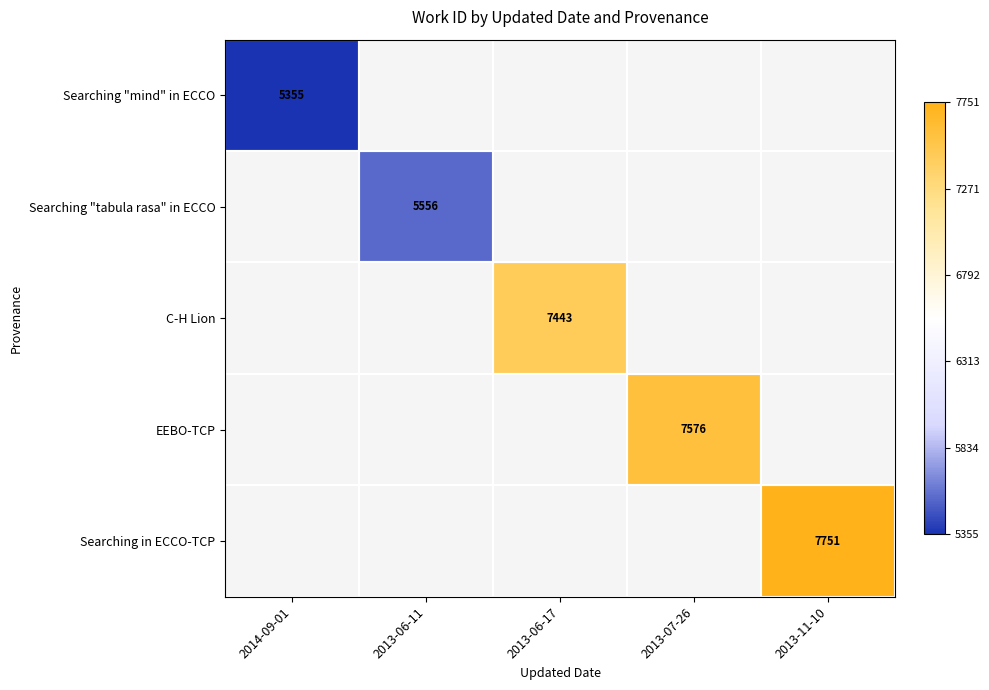

How many categories are shown in the chart?

5